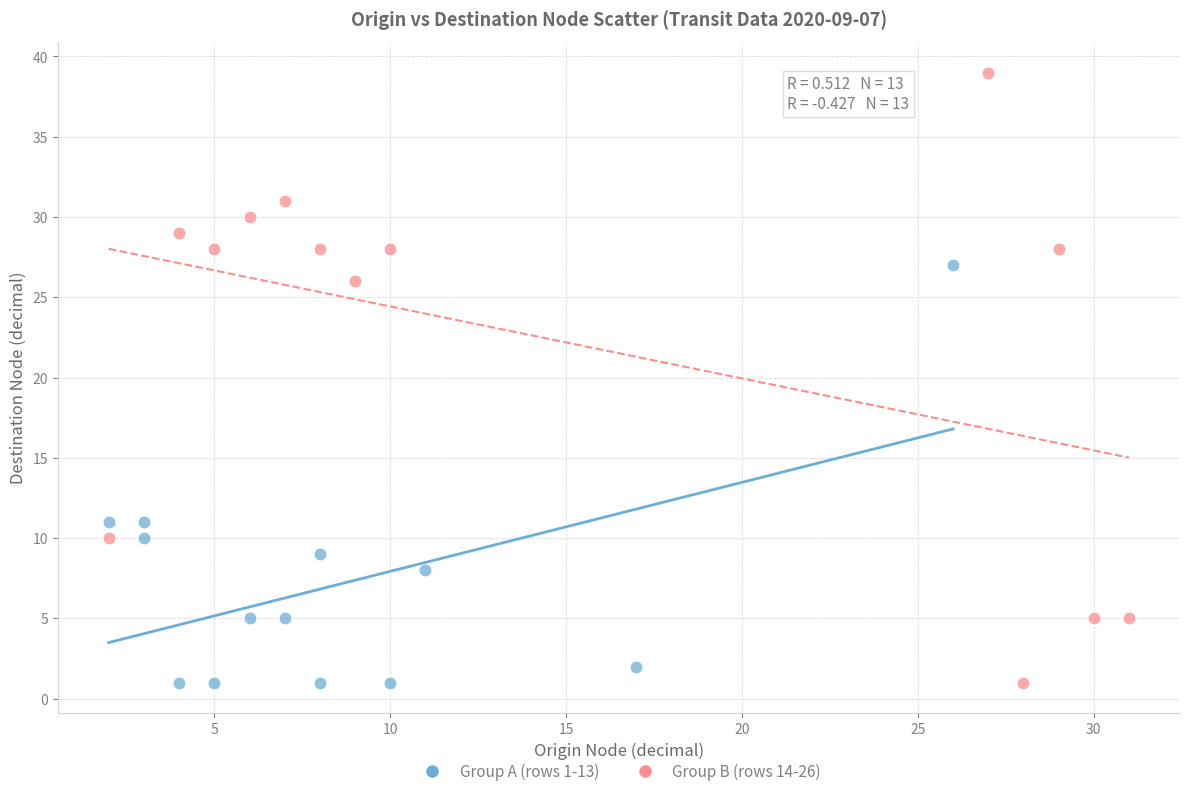

Which series has the largest Y range (max minus min)?

Group B (rows 14-26)